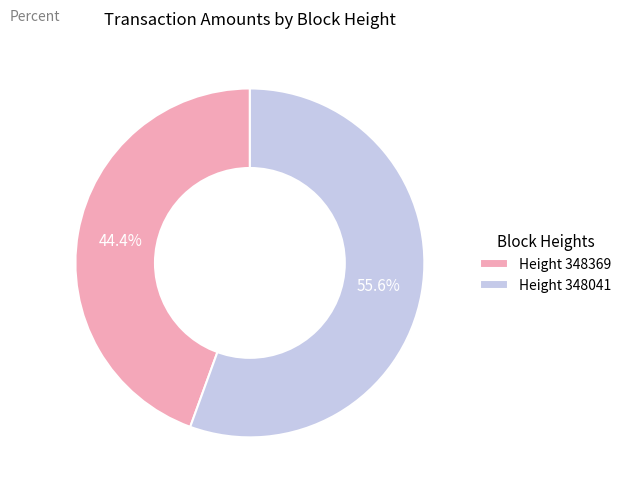

What is the ratio of the value at Height 348369 to the value at Height 348041?

0.8